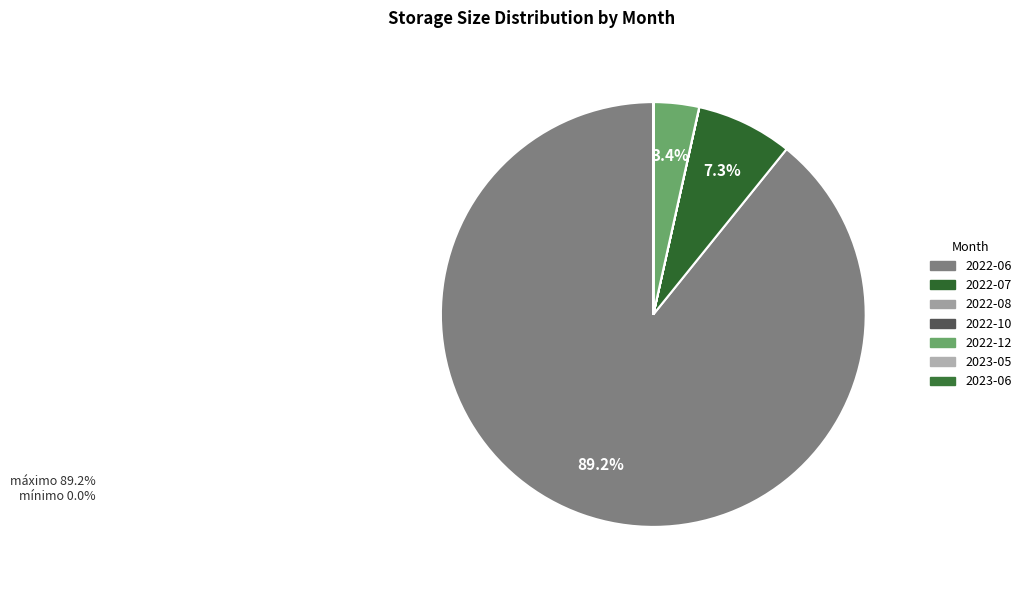

Is it true that 2023-06 is 1% of the pie?

False